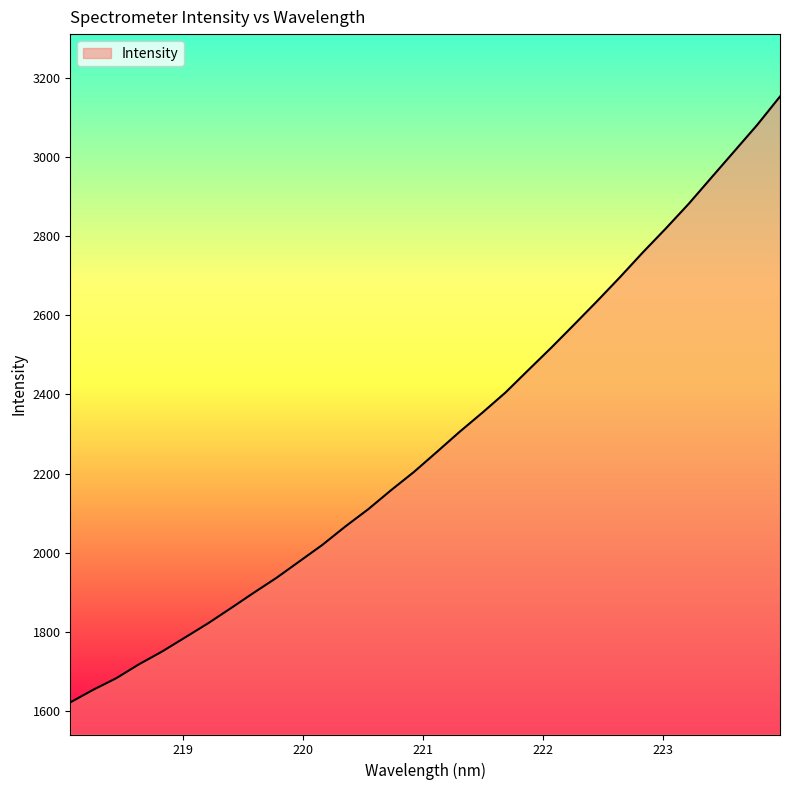

What is the maximum value shown in the chart?

3152.5